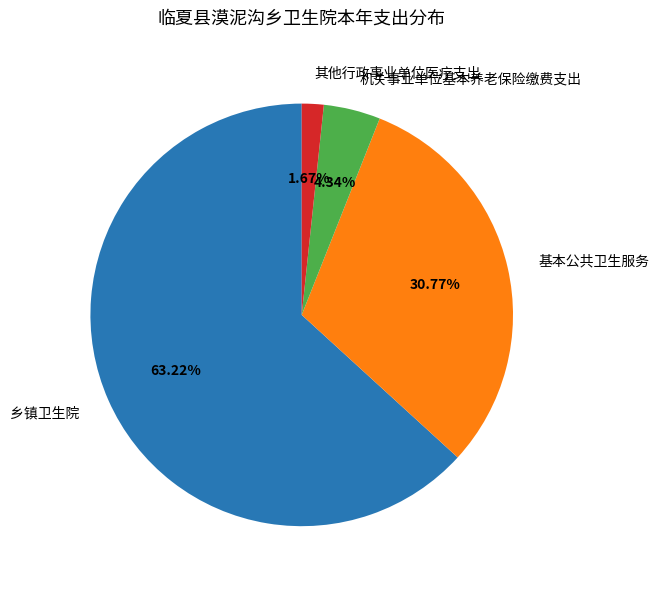

Is it true that 其他行政事业单位医疗支出 is 2% of the pie?

True